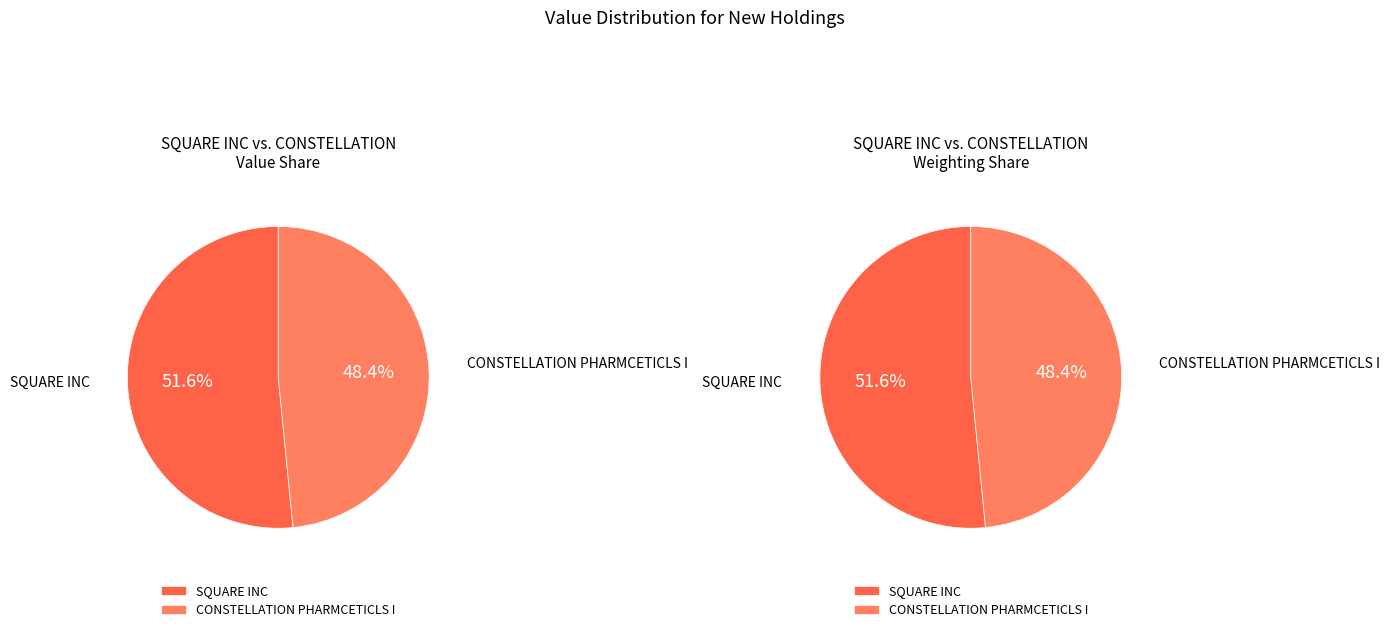

Which slice represents more than half of the pie?

SQUARE INC